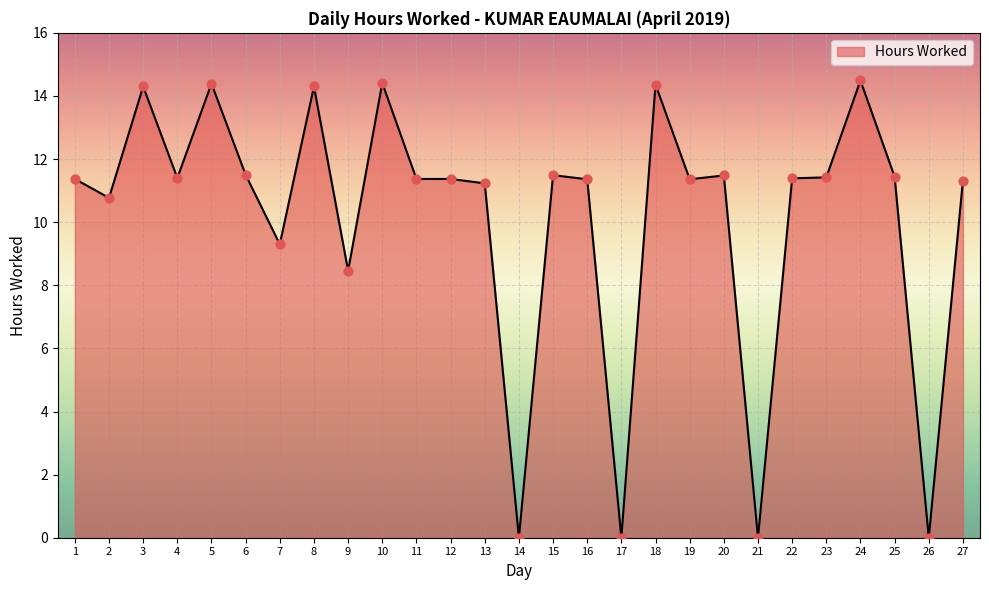

What is the change in value from 1 to 2?

-0.6